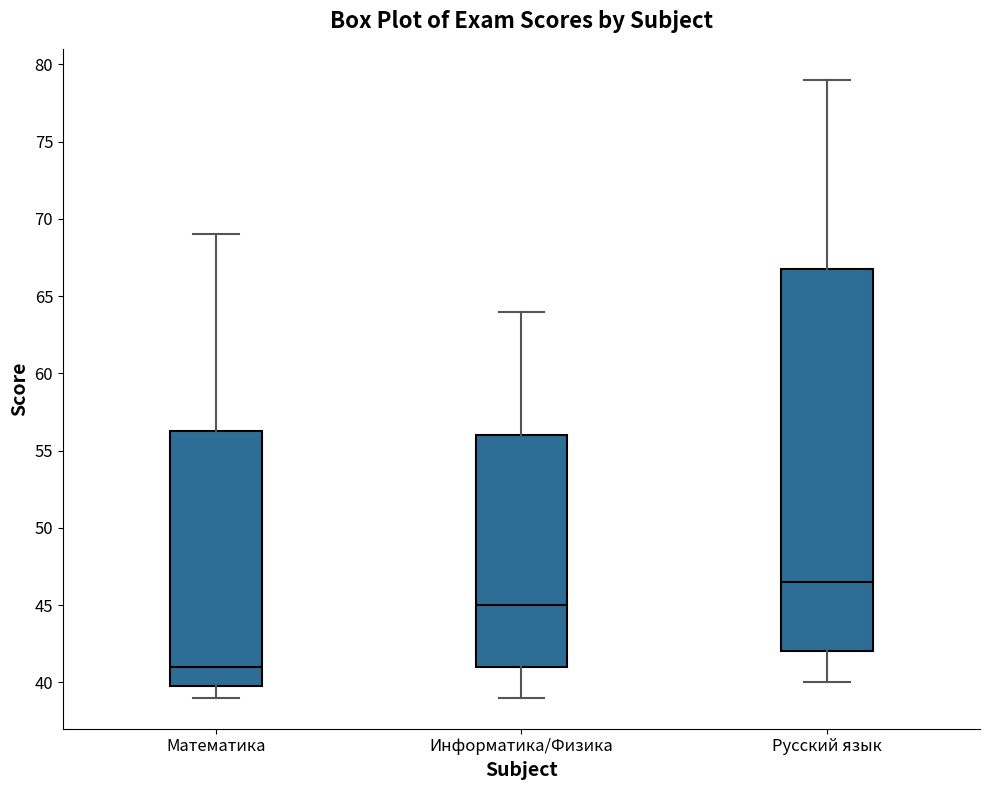

Where does the median line of the box for Математика sit on the y-axis? The values are not printed on the chart, so give them approximately, as read against the axis.

41.0